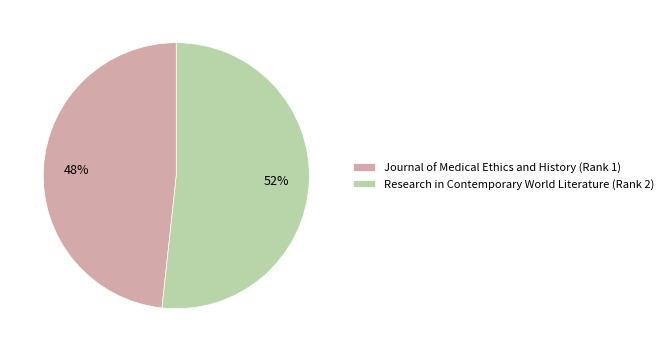

To the nearest percent, what is the average slice percentage?

50%